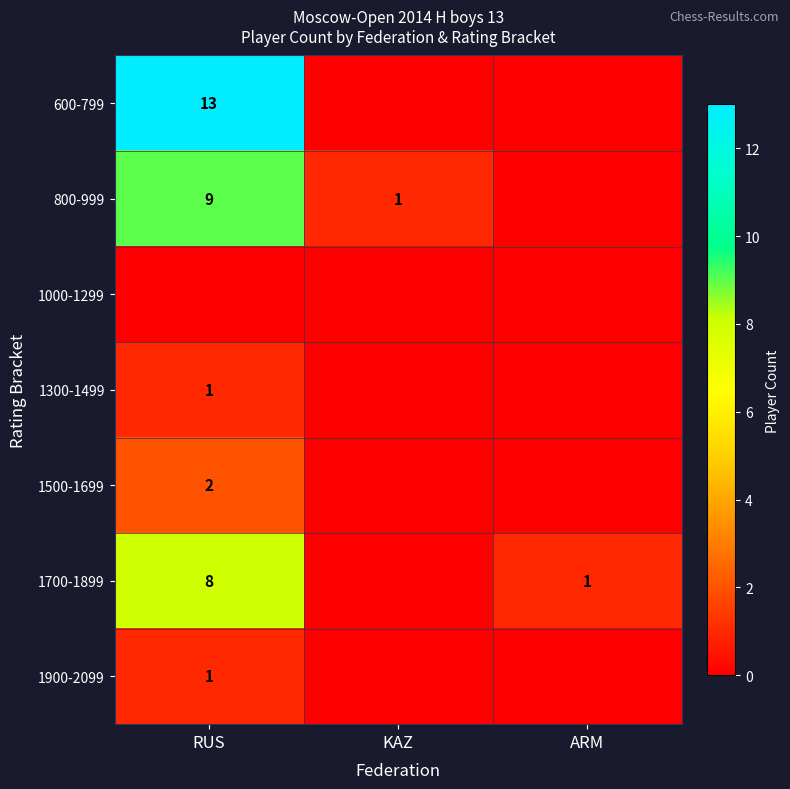

Is the value of 600-799 at RUS greater than the value of 800-999 at RUS?

Yes